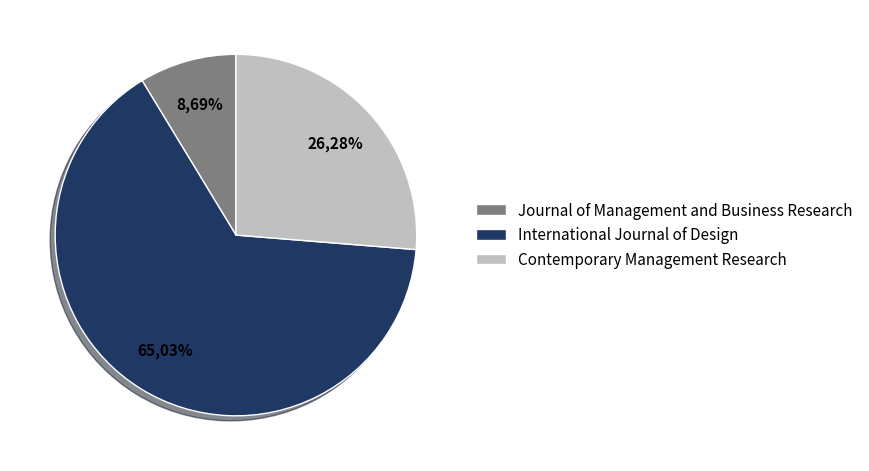

The Journal of Management and Business Research slice represents 16% of the pie. True or false?

False